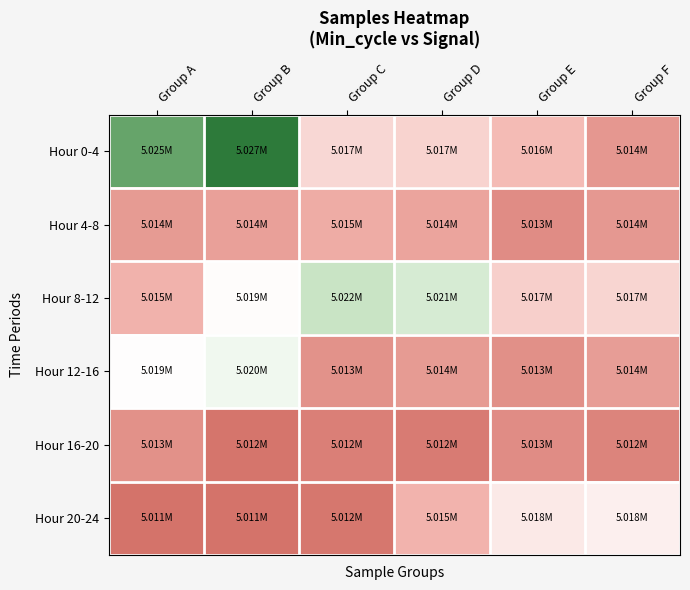

What is the total value across all series at Group C?

1.4